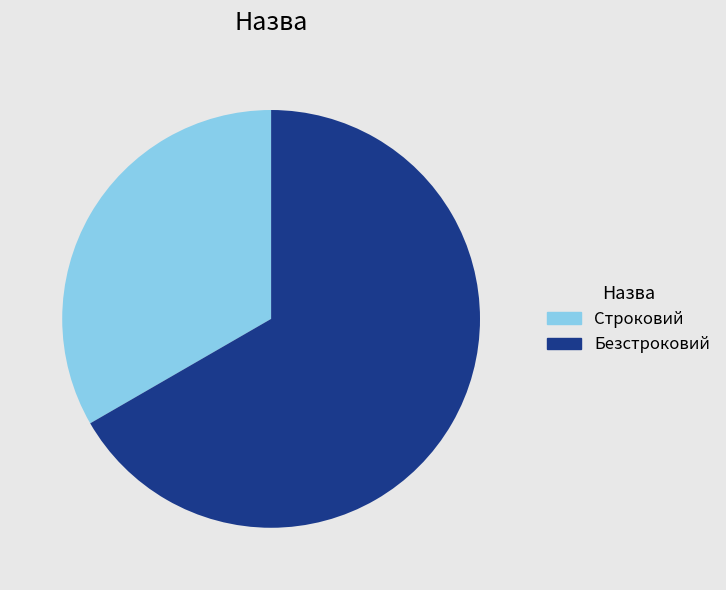

Does Безстроковий represent more than half of the total?

Yes